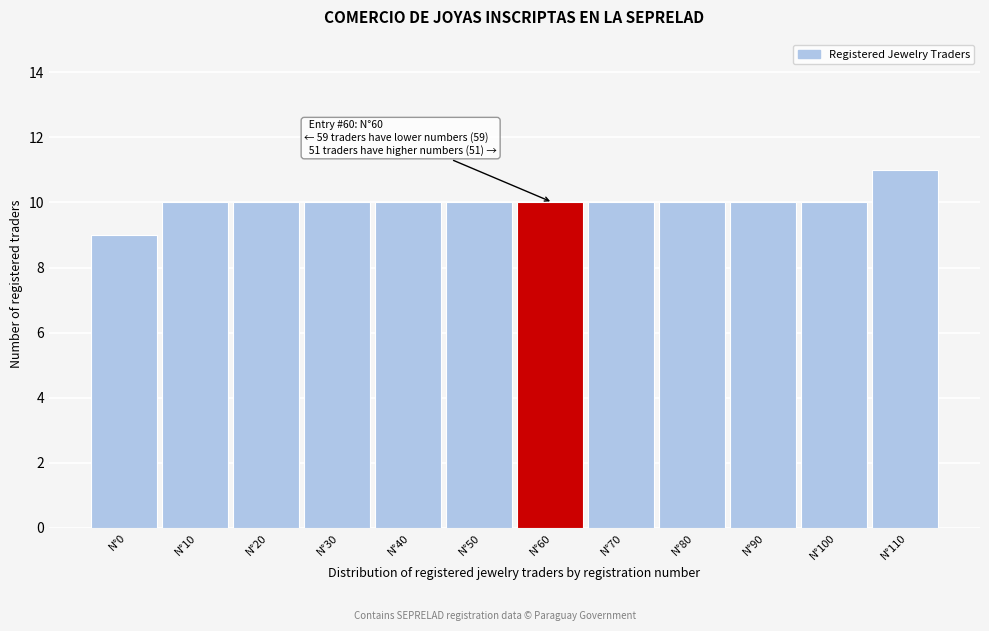

Reading left to right, what are all the values shown in this chart?

9	10	10	10	10	10	10	10	10	10	10	11